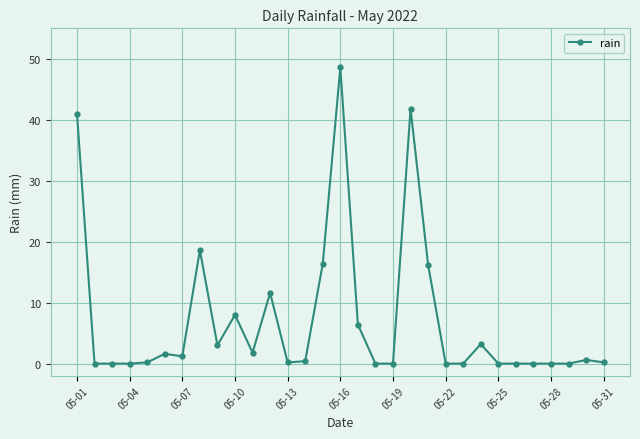

True or false: there are more than 0 points higher than both neighbors.

True